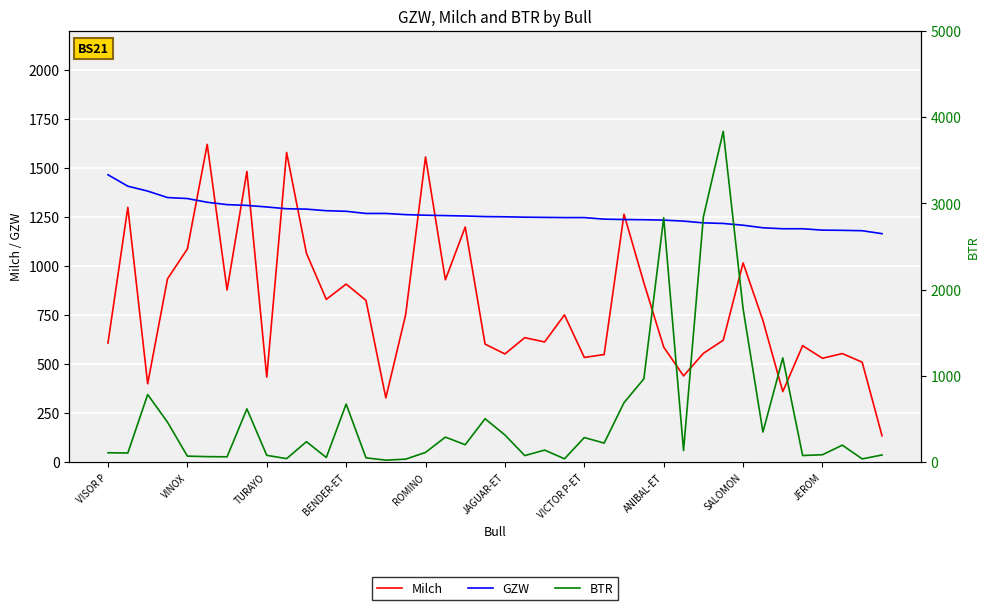

What is the difference between the maximum and minimum values in the BTR series?

3809